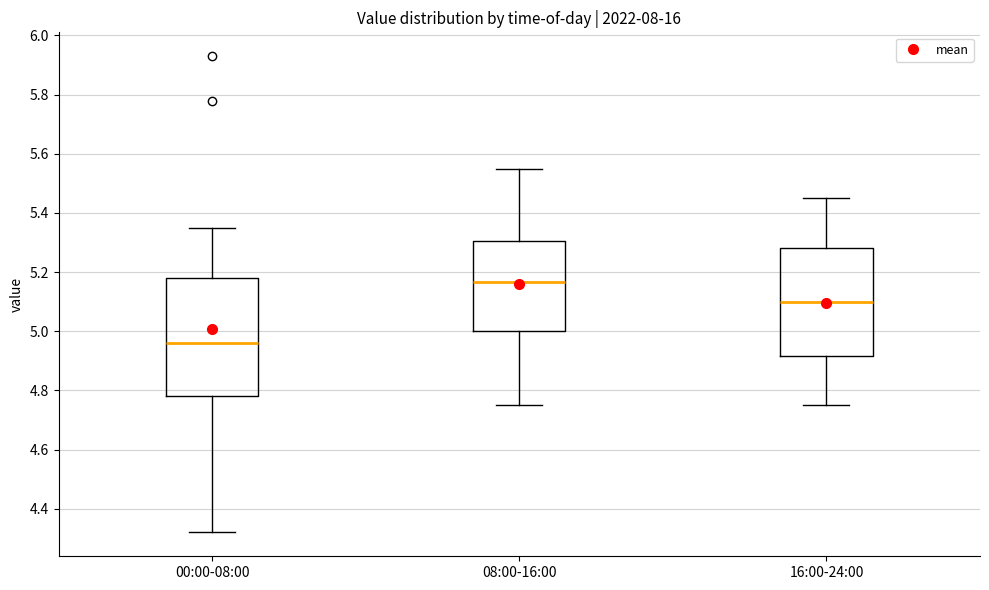

Which box's median line is the highest?

08:00-16:00